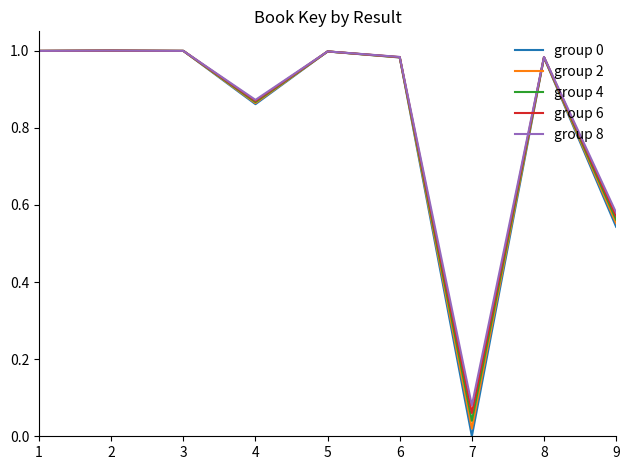

What is the difference between the maximum and second lowest values in the group 4 series?

0.4